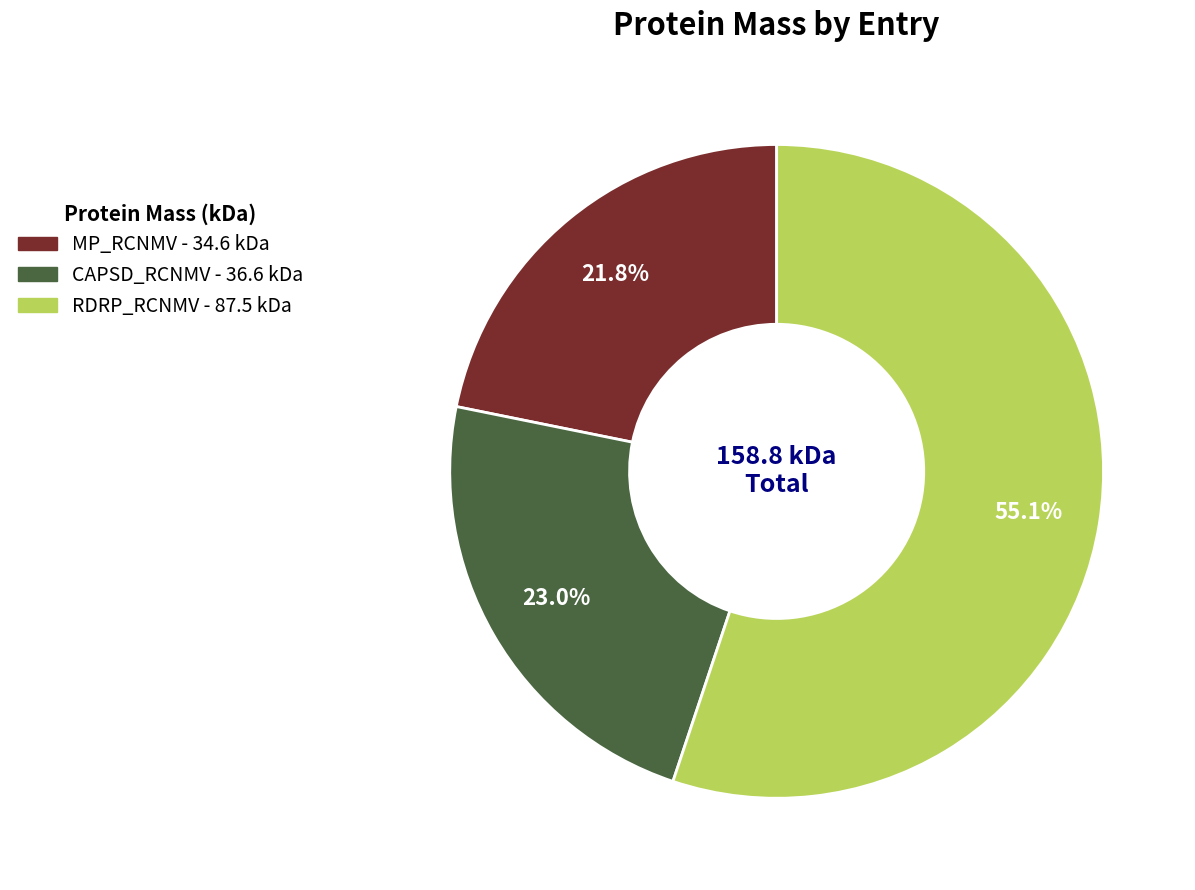

To the nearest percent, what portion does RDRP_RCNMV represent?

55%